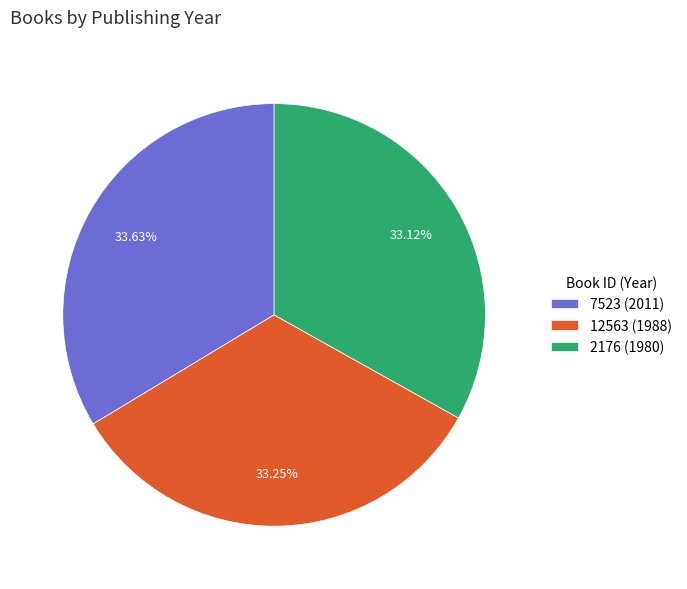

What portion of the pie excludes 12563 (1988)?

66.8%